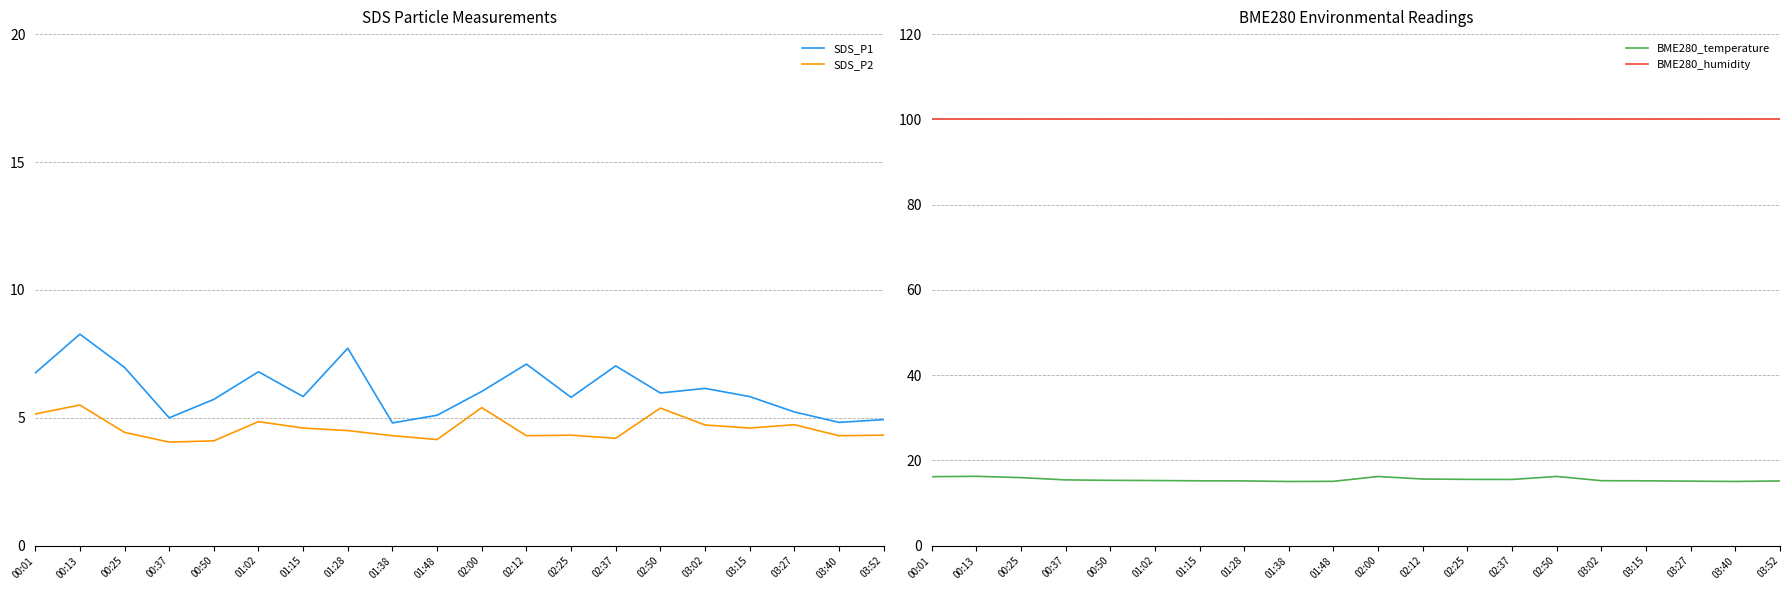

Which series has the widest spread of values?

SDS_P1